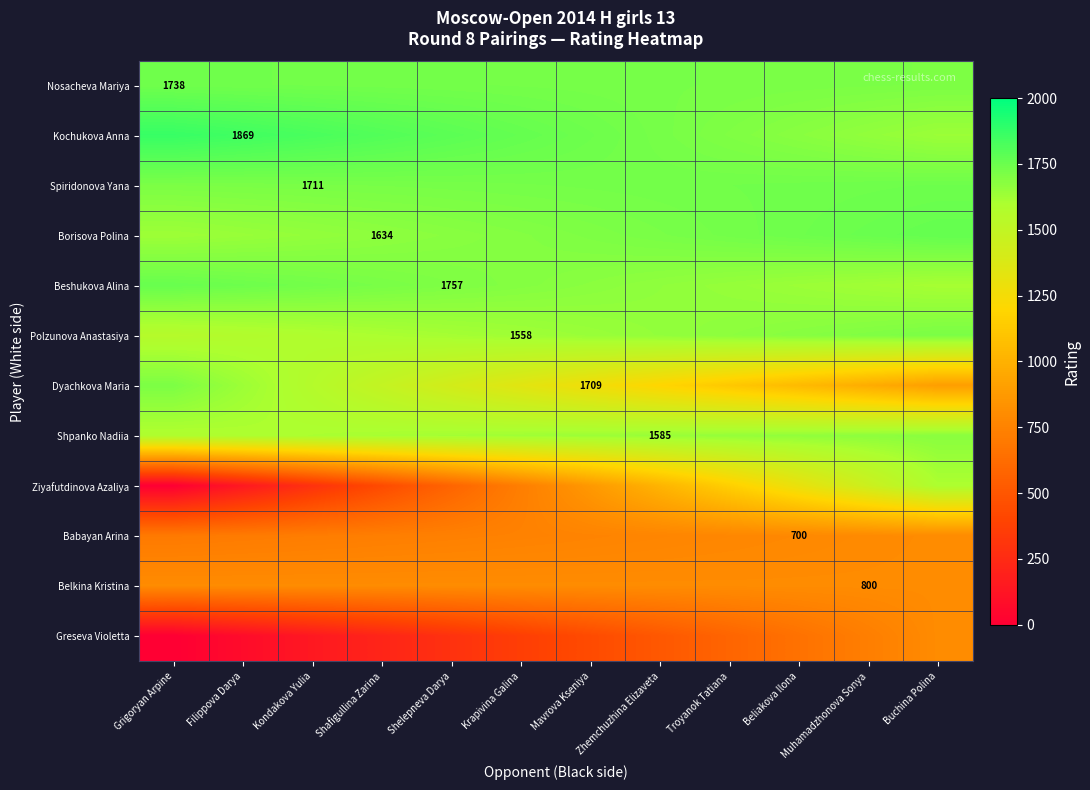

How many values in the Kochukova Anna series exceed 1764?

6